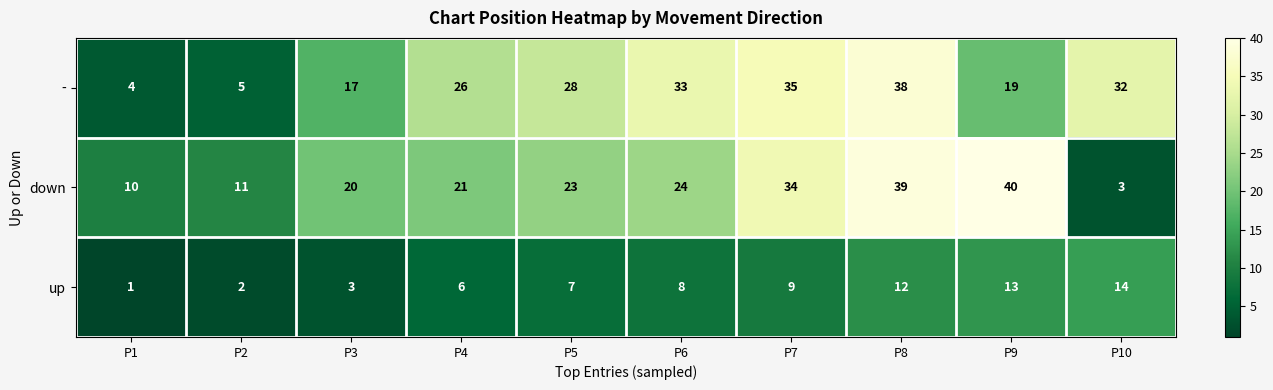

Reading left to right, transcribe all the data shown in this chart.

-: 4	5	17	26	28	33	35	38	19	32
down: 10	11	20	21	23	24	34	39	40	3
up: 1	2	3	6	7	8	9	12	13	14